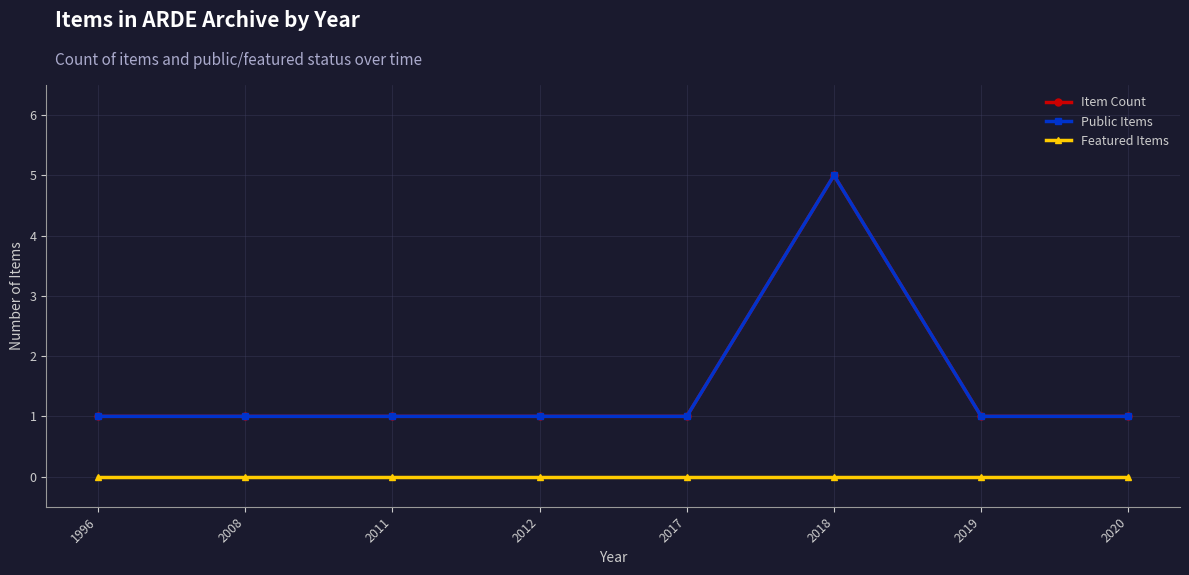

Does the chart have visible grid lines?

Yes